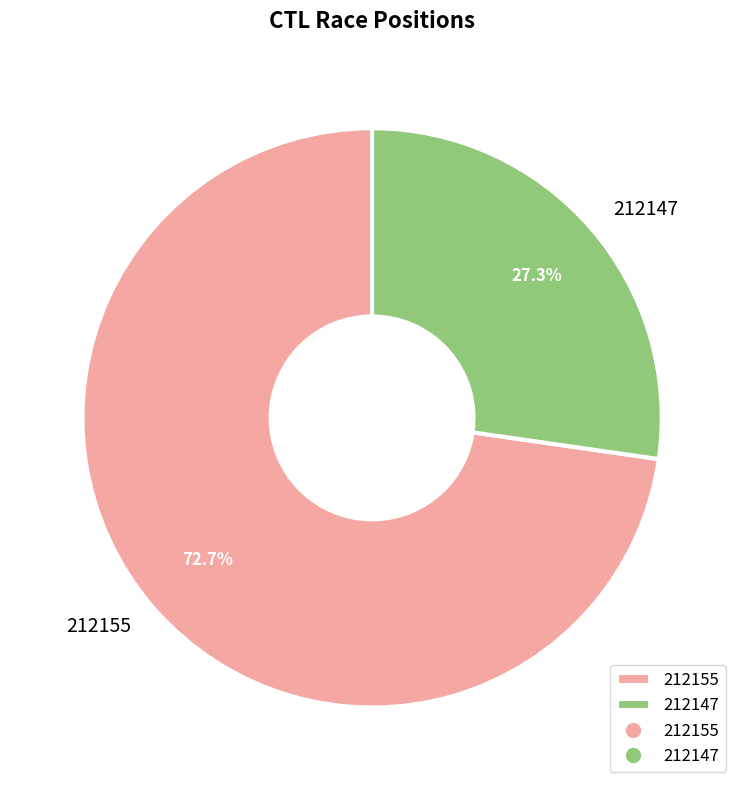

Which has a higher value, 212155 or 212147?

212155